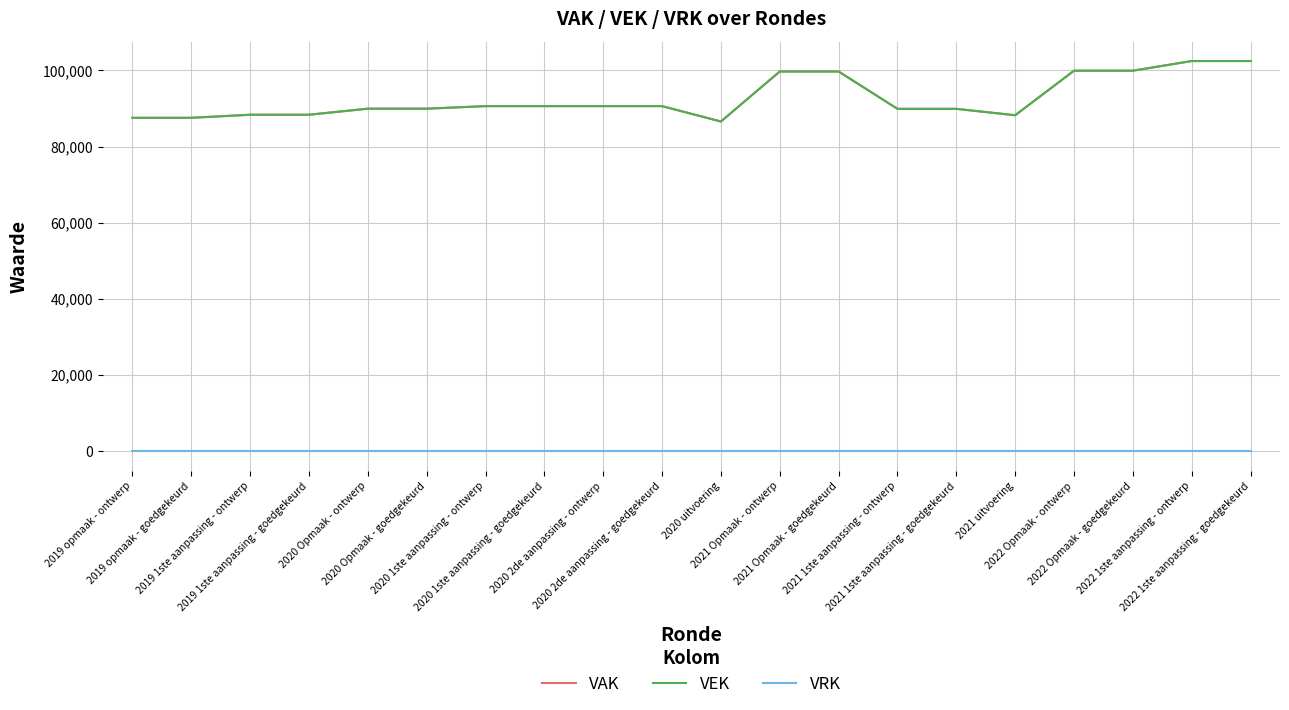

Read the VAK value at 2021 1ste aanpassing - ontwerp, to the nearest 10.

89880